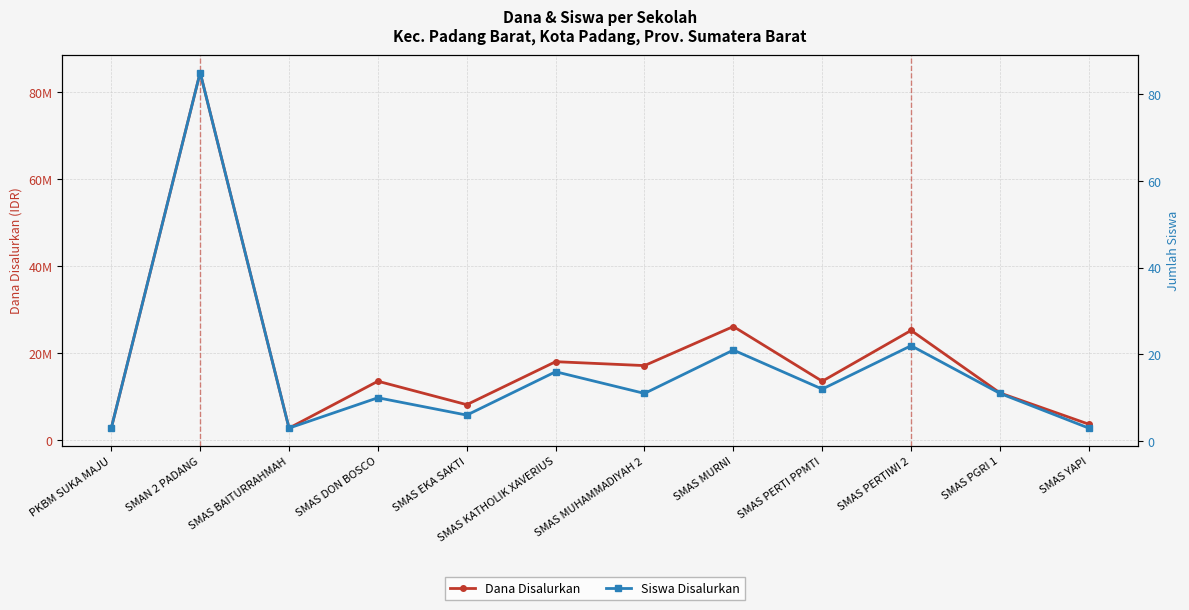

True or false: Dana Disalurkan and Siswa Disalurkan intersect in this chart.

False